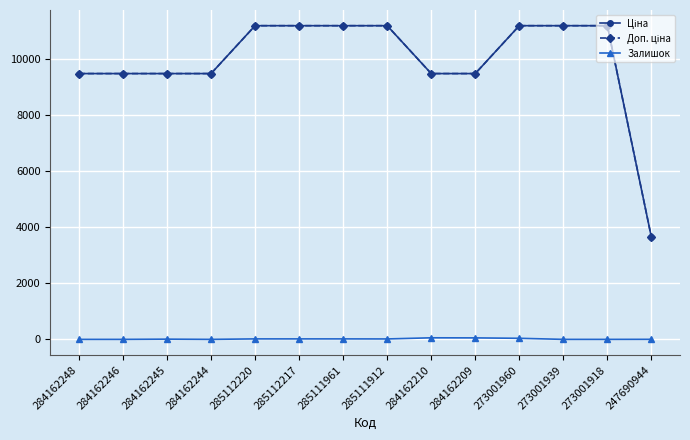

What is the difference between the highest and lowest values at 284162246?

9480.1